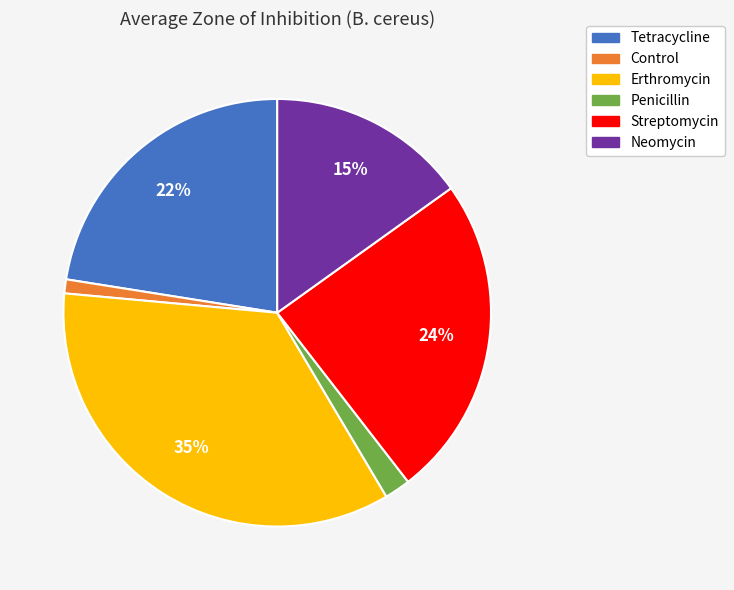

Is there a majority slice in this chart?

No